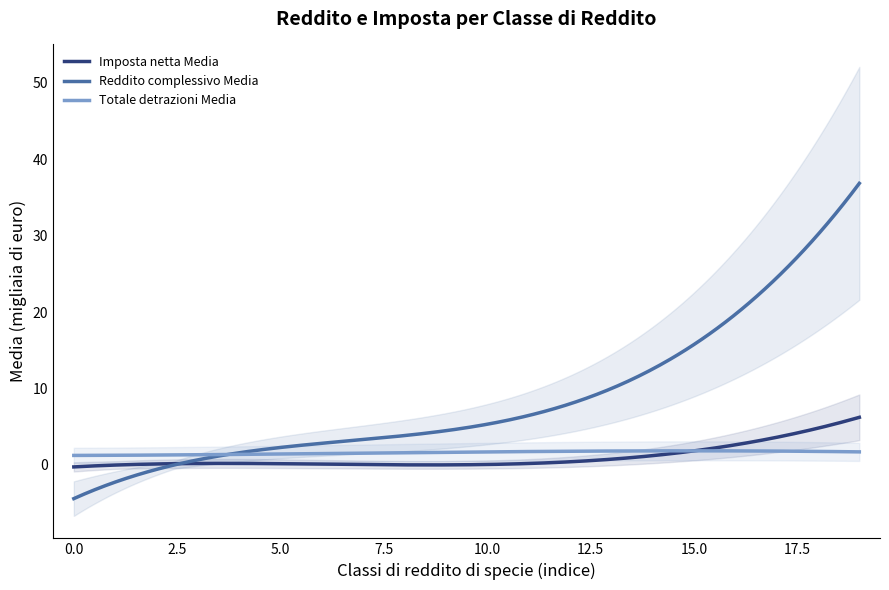

The Reddito complessivo Media series shows 16.4 at da 7.500 a 10.000. True or false?

False